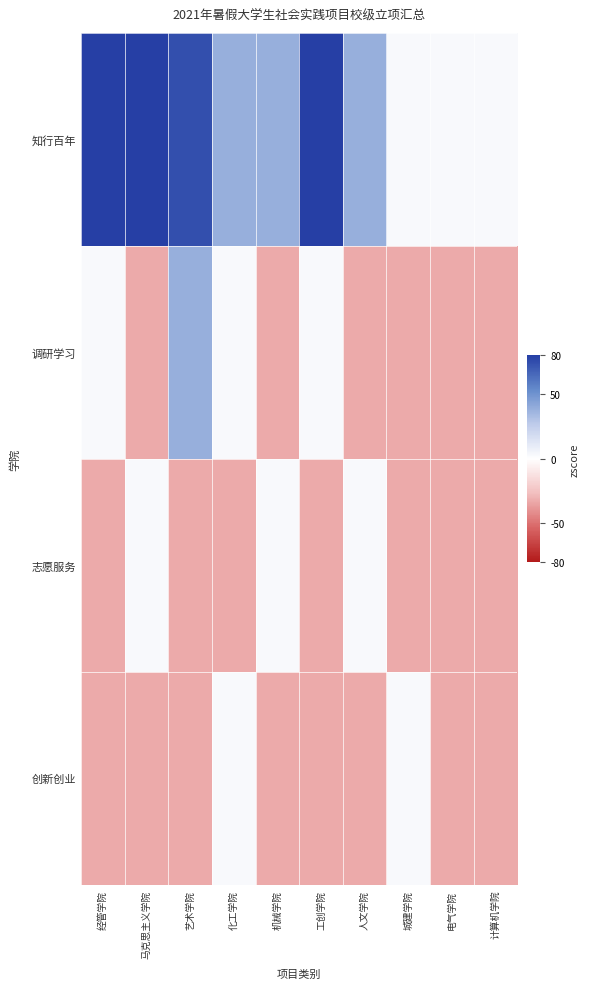

At 艺术学院, list the series in order from largest to smallest.

知行百年, 调研学习, 志愿服务, 创新创业